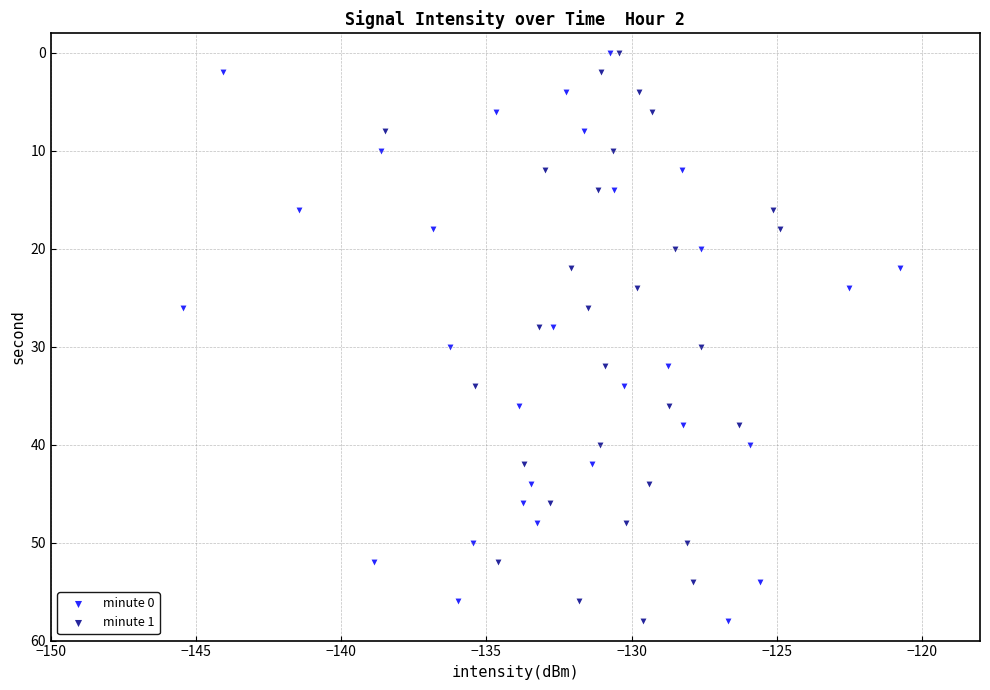

What are all the series names shown in the legend?

minute 0, minute 1